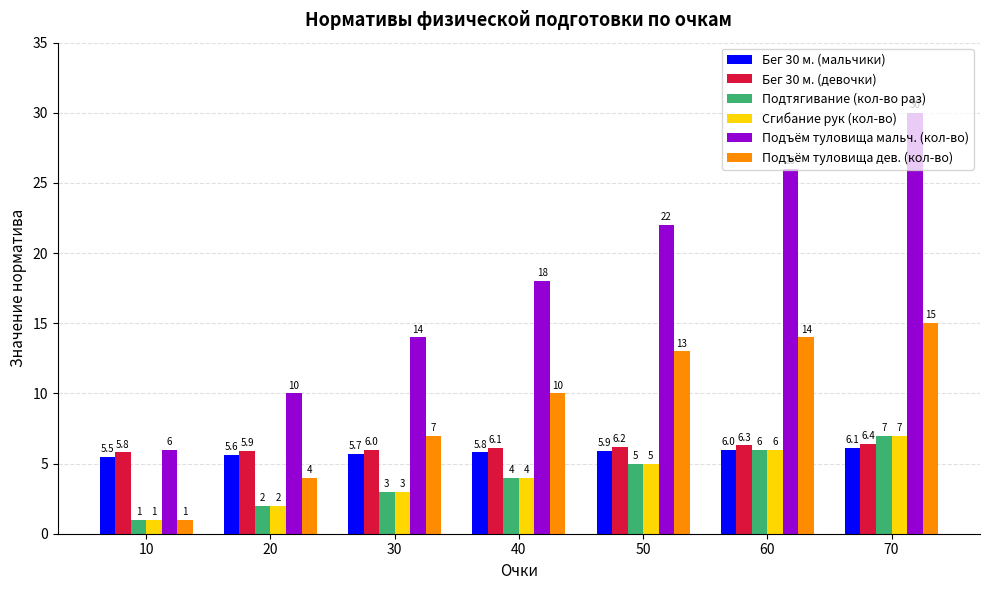

True or false: Подтягивание (кол-во раз) has a value of 3.0 at 30.

True